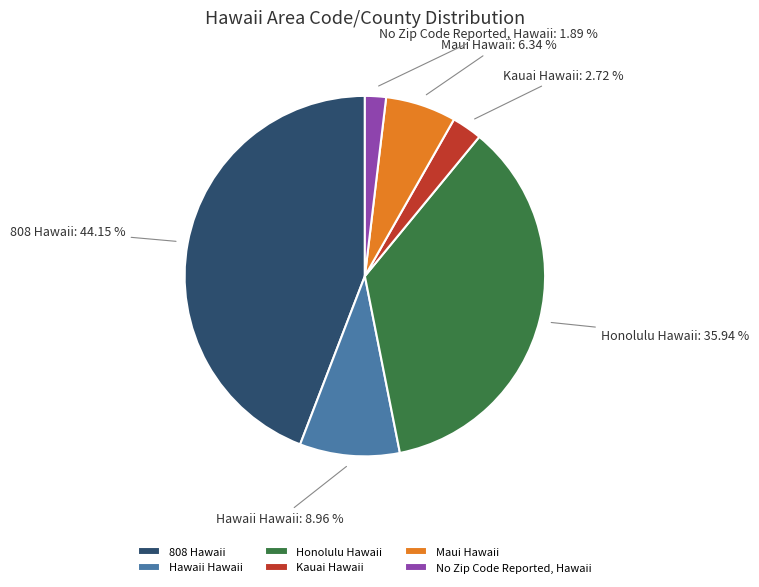

Combined, what portion of the pie is 808 Hawaii and Kauai Hawaii?

46.9%